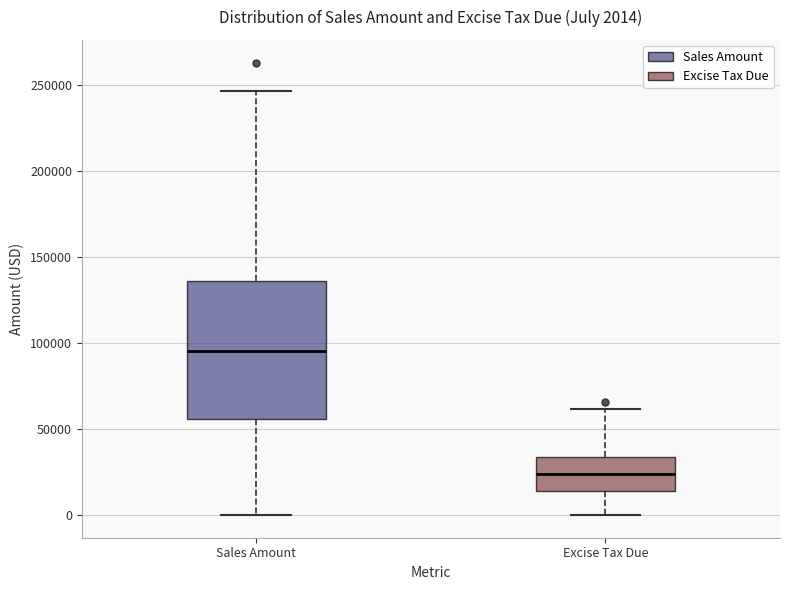

Comparing the boxes themselves (not the whiskers), which one is the tallest?

Sales Amount